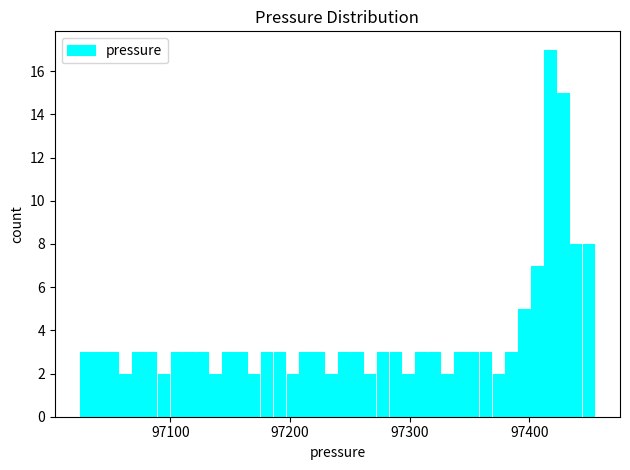

Around what value on the x-axis is the tallest bar? Give the approximate position of its centre, as read against the axis.

97420